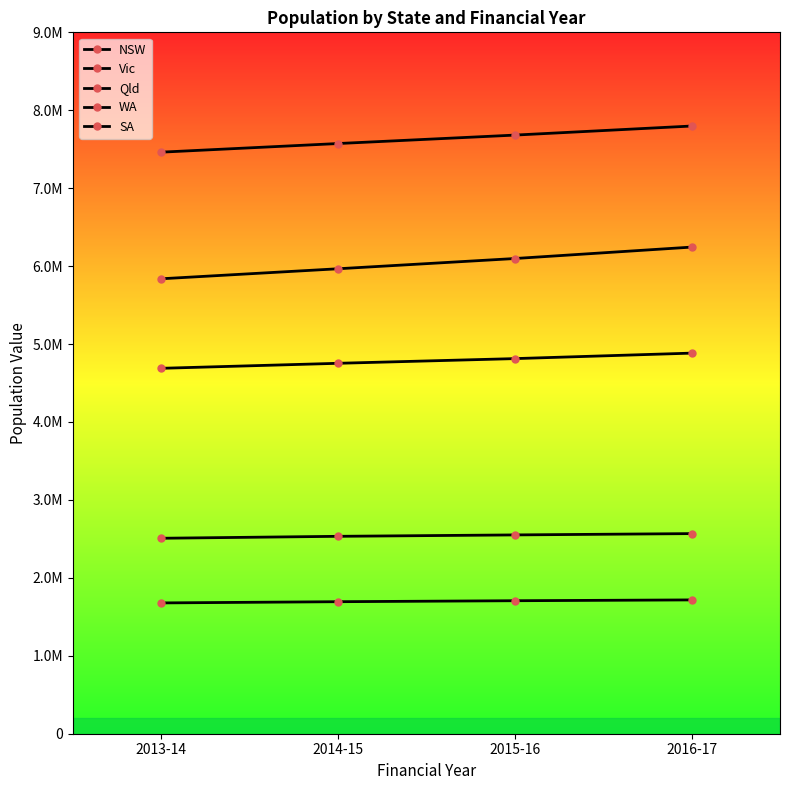

True or false: SA has more than 1 points higher than both neighbors.

False